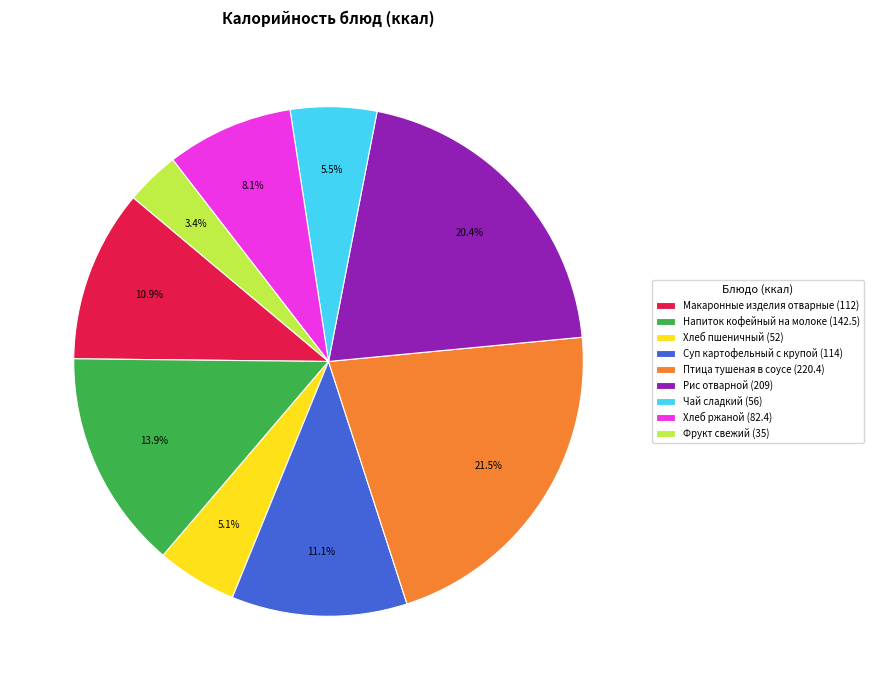

Which slice is the largest?

Птица тушеная в соусе